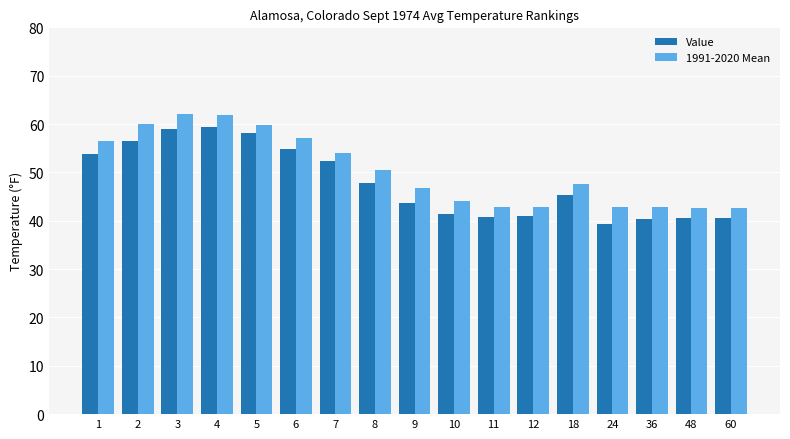

The Value series shows 28.9 at 1. True or false?

False